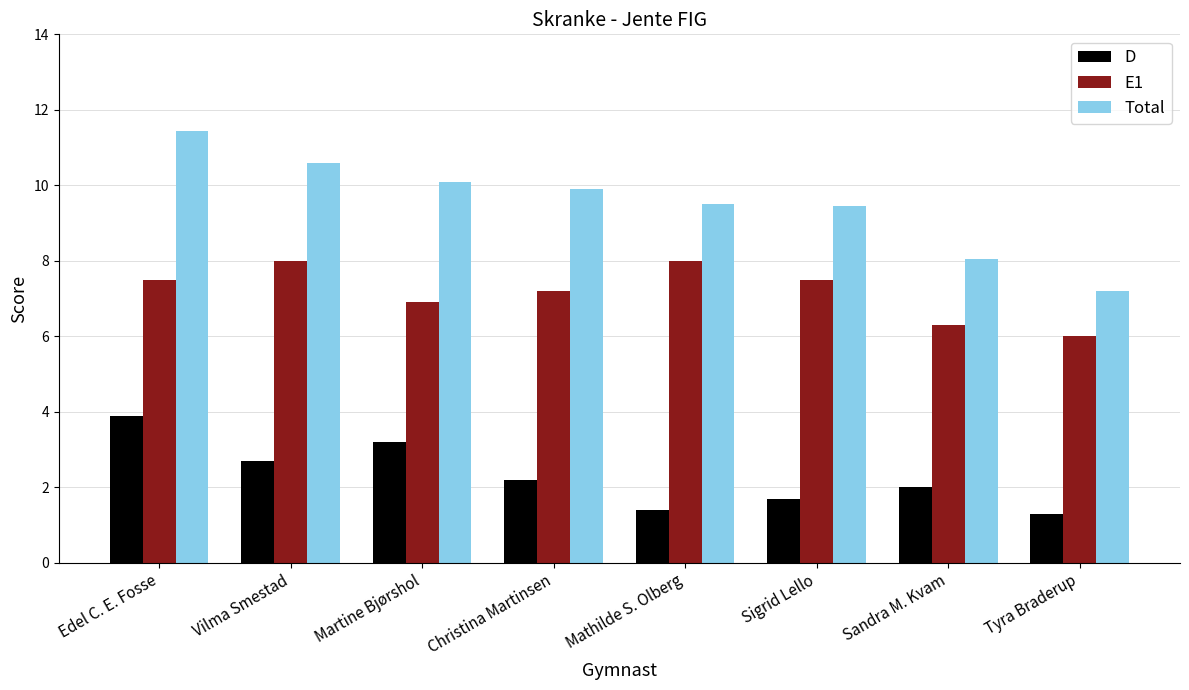

How many bars are there in total?

24